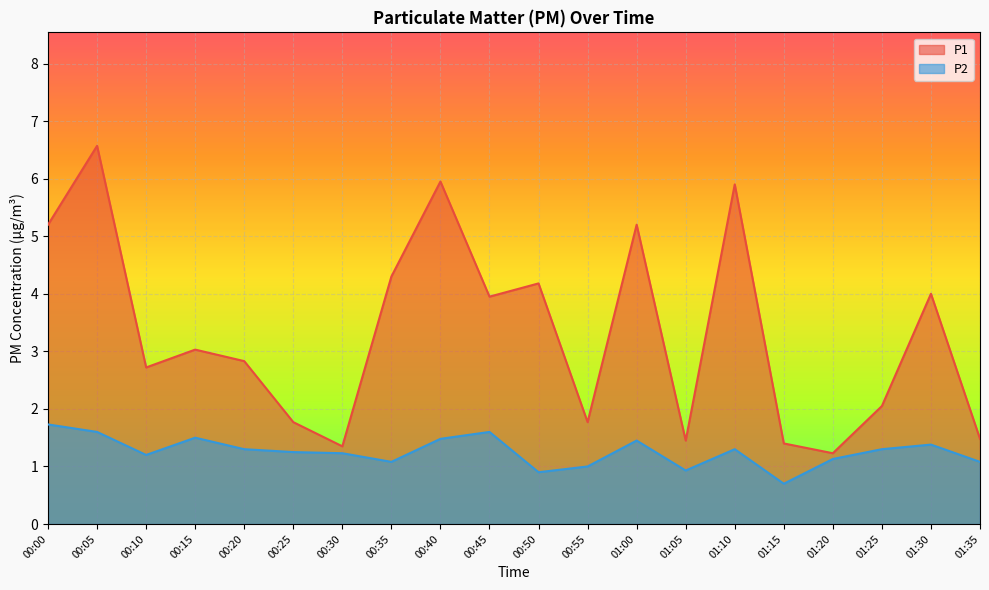

How many lines are shown in the chart?

2